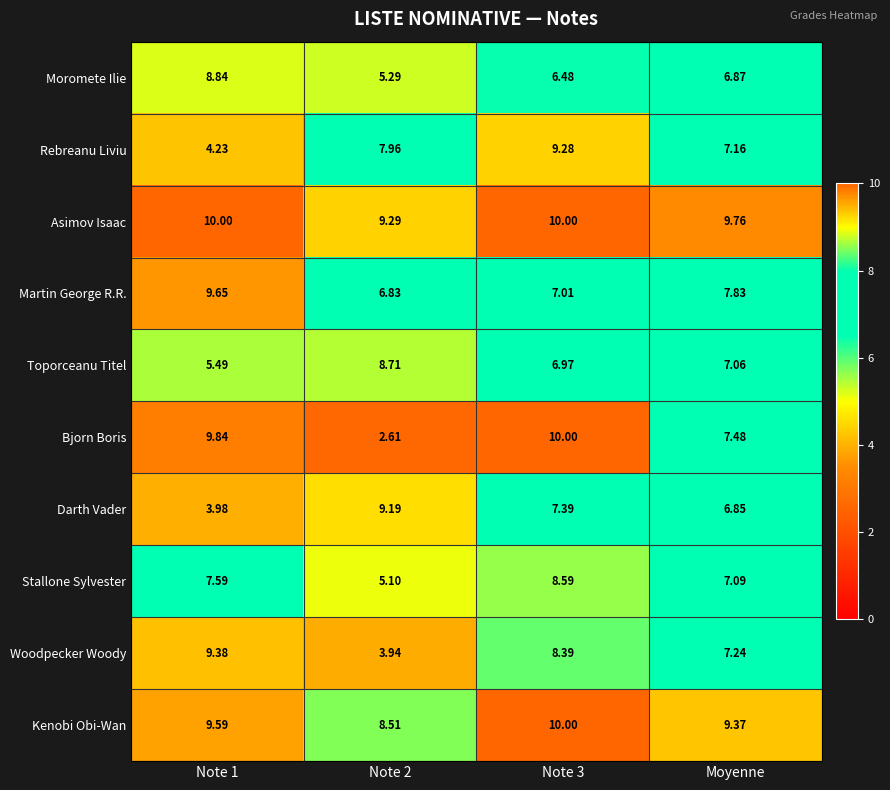

At which category is the sum across all series the highest?

Note 3